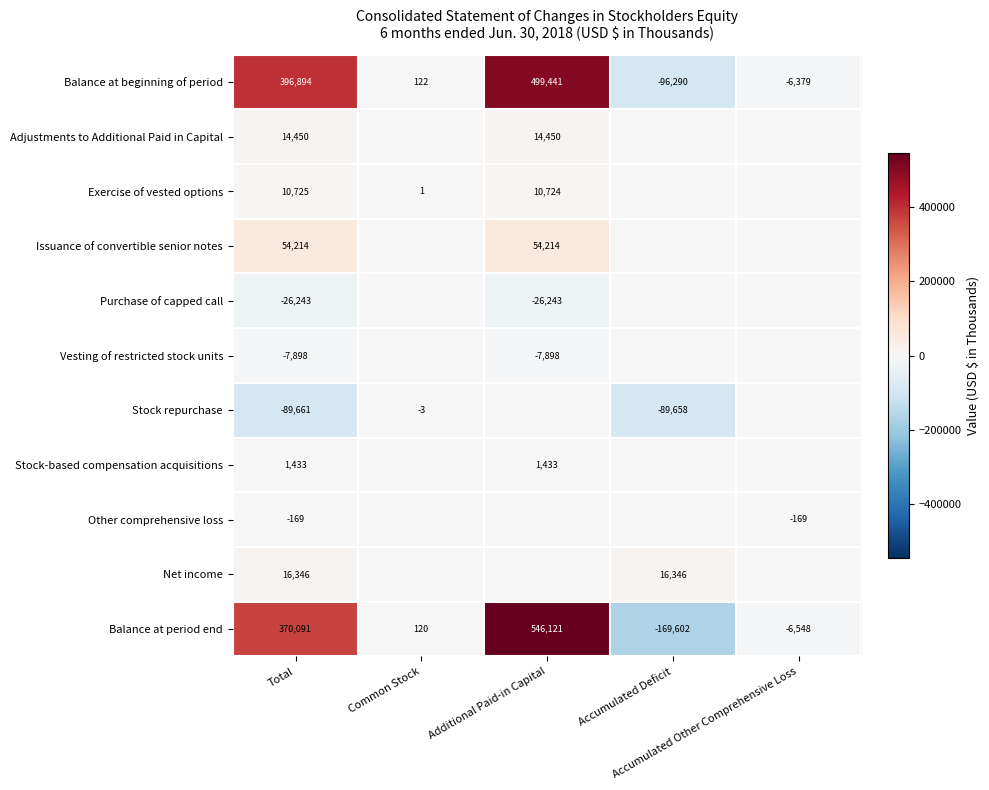

Is the value of Adjustments to Additional Paid in Capital at Additional Paid-in Capital greater than the value of Stock repurchase at Accumulated Deficit?

Yes